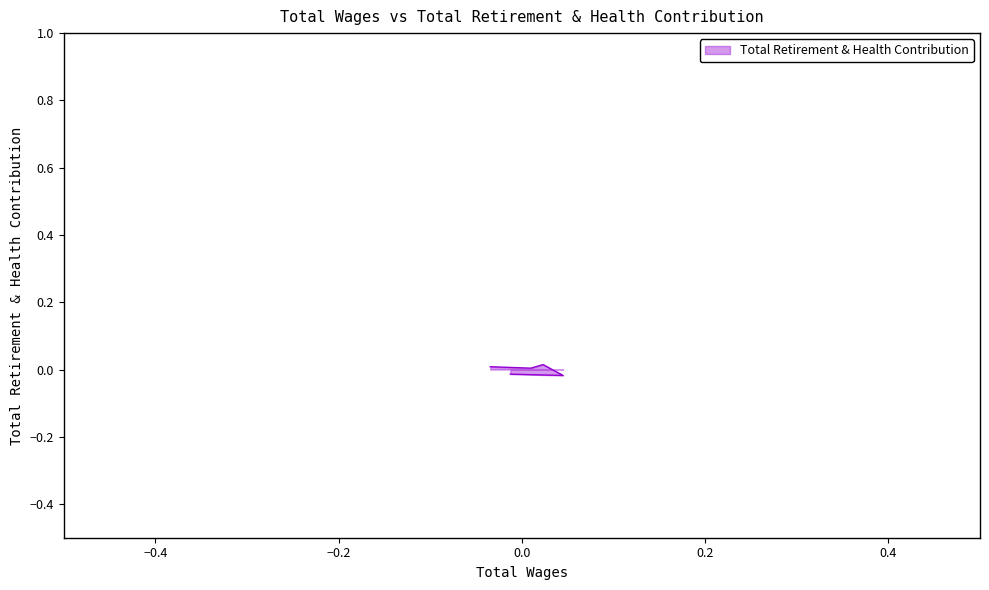

True or false: the data shows -0.0 at −0.4.

False